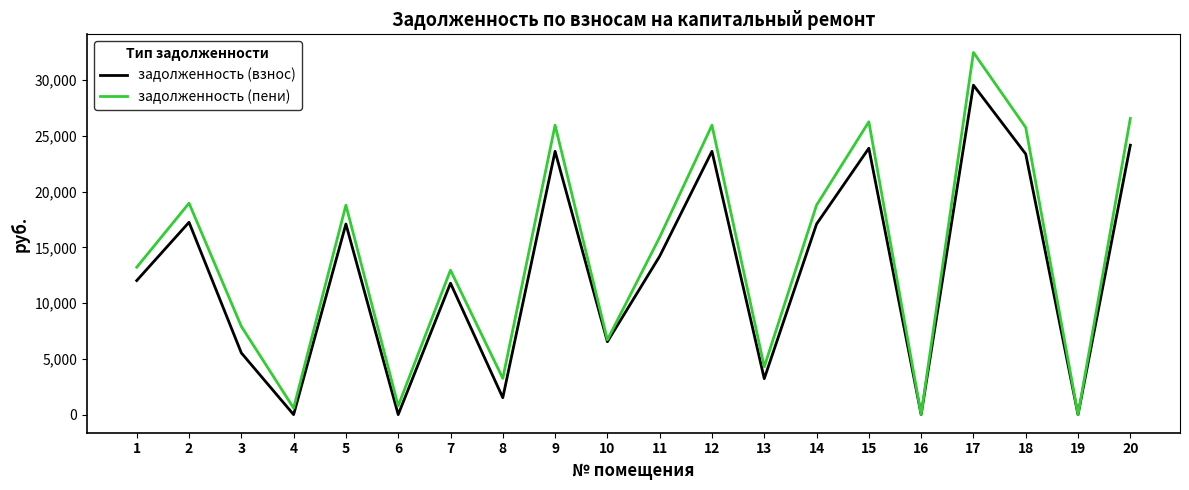

Which label corresponds to the largest value in the chart?

17